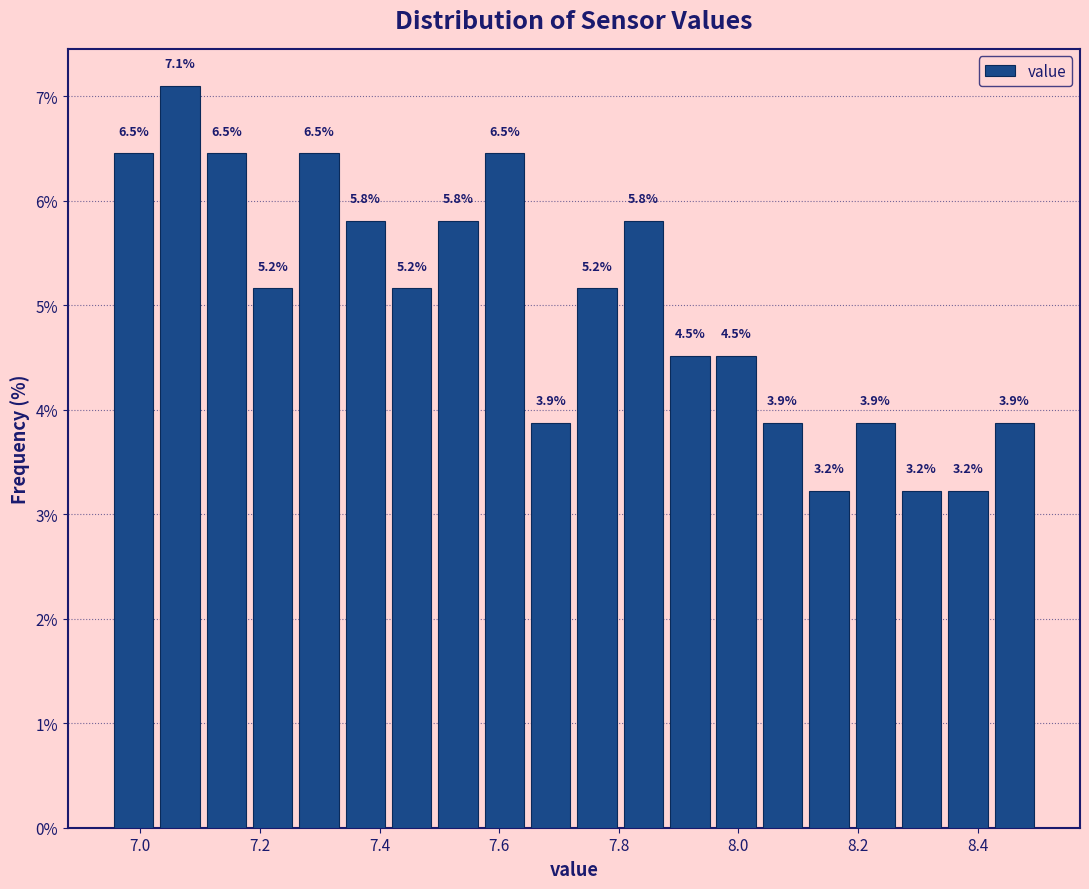

Read against the x-axis, roughly where is the centre of the tallest bar?

7.06